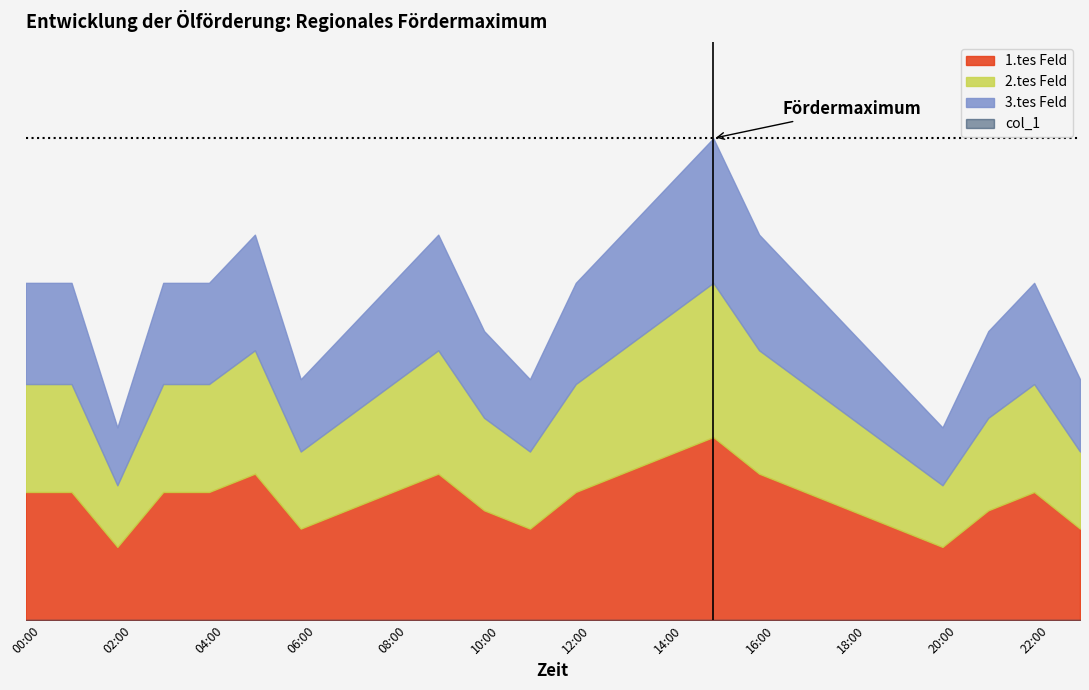

True or false: col_2 and col_1 cross at least once.

False